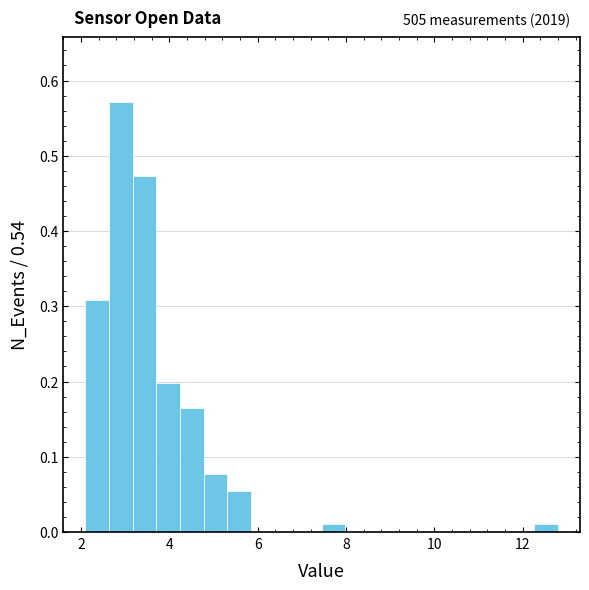

Read against the x-axis, roughly where is the centre of the tallest bar?

3.0